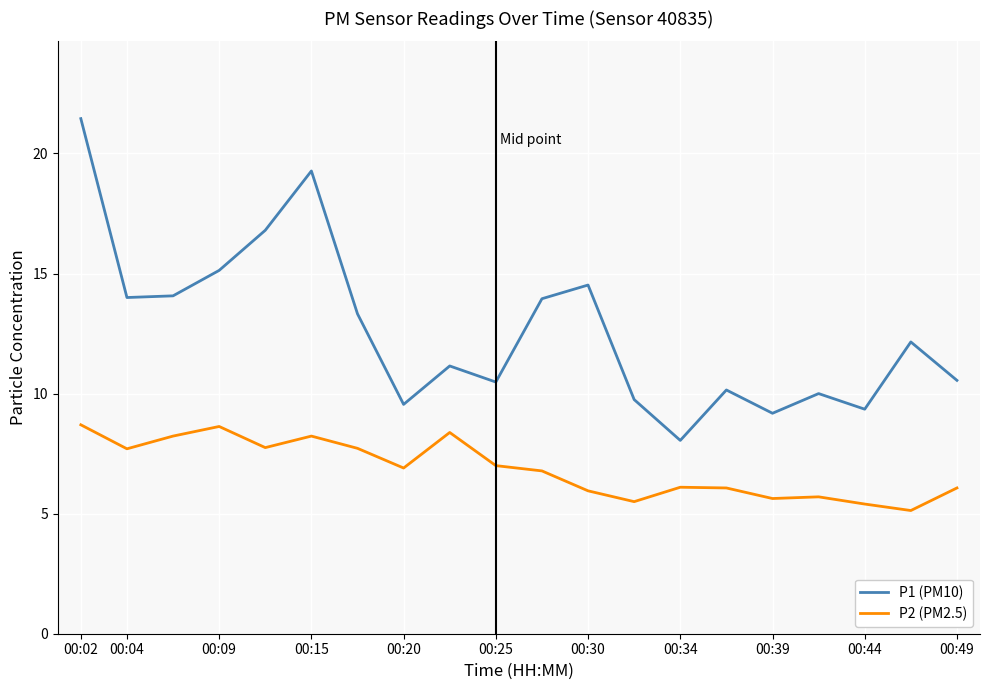

How many values in the P1 (PM10) series are below 12?

10